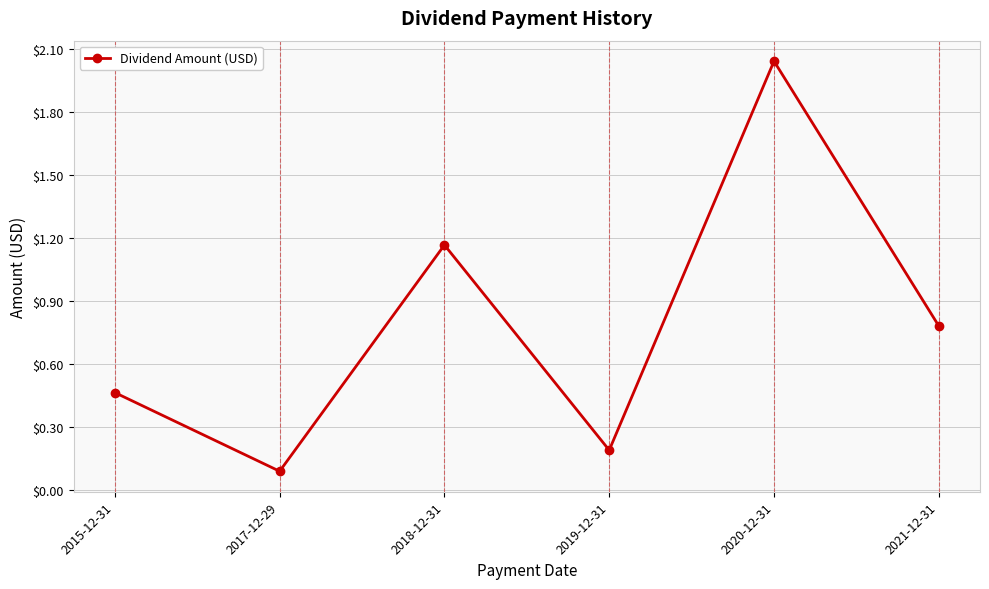

At which category does the chart reach its peak across all series?

2020-12-31